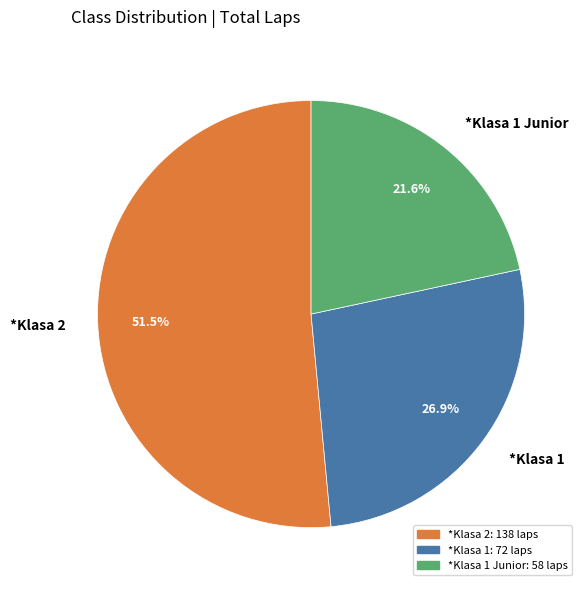

Is there any slice that represents more than half of the pie?

Yes